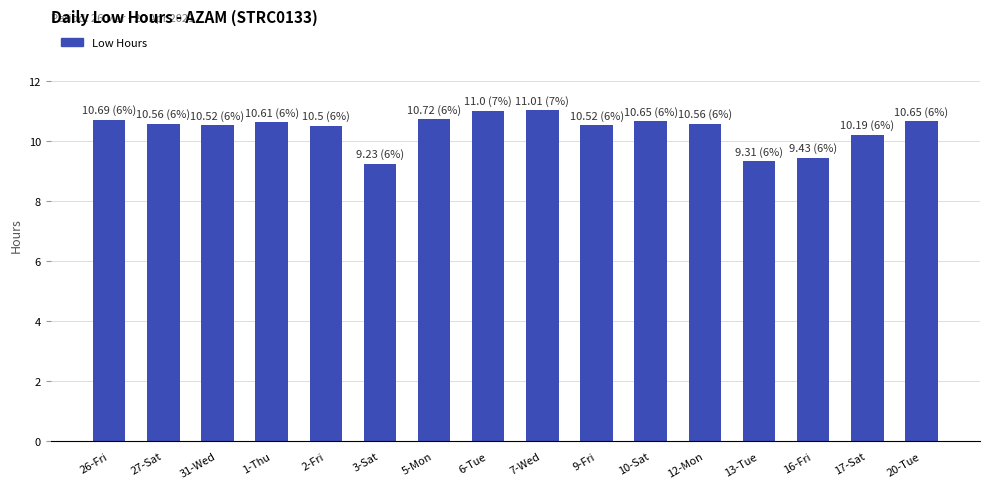

What is the greatest value displayed?

11.0